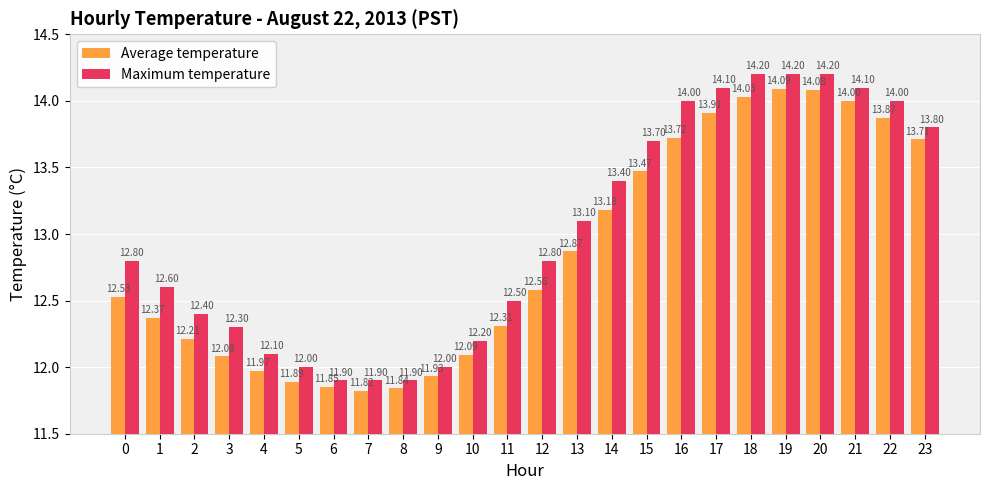

Which series changed the most between 3 and 9?

Maximum temperature